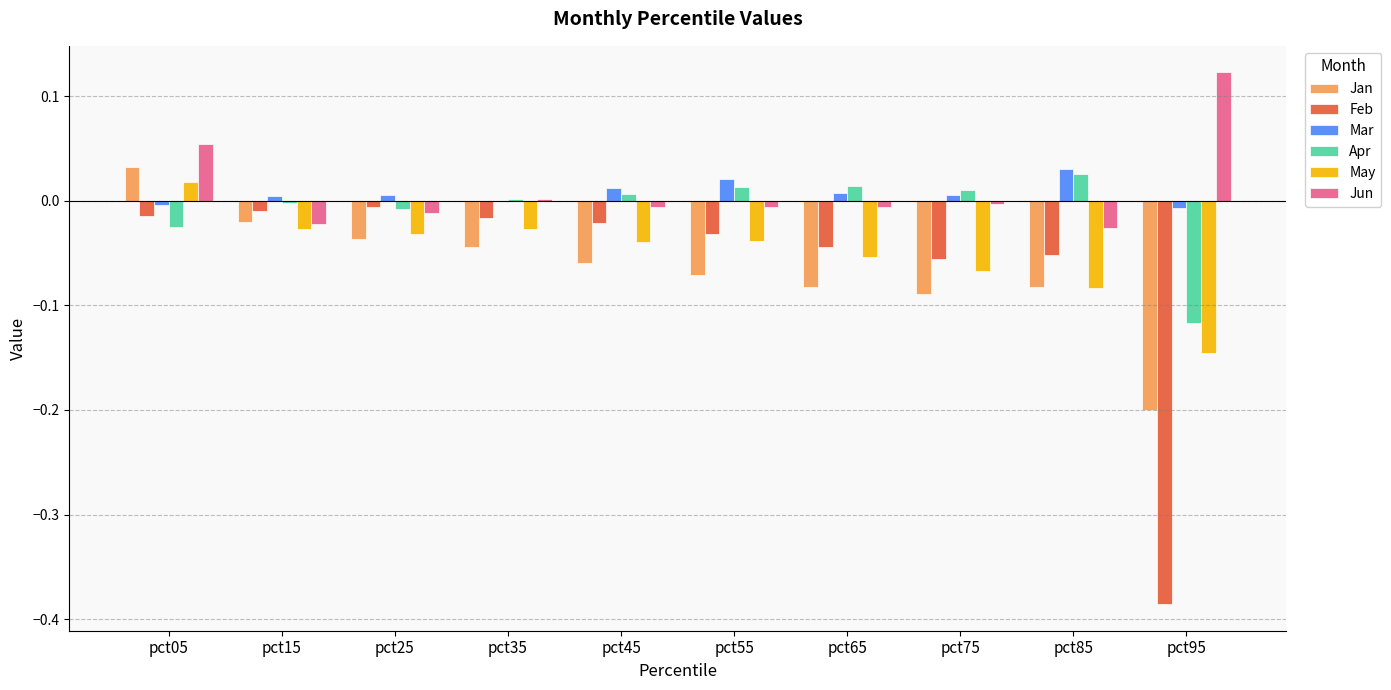

Which label corresponds to the largest value in the chart?

pct95